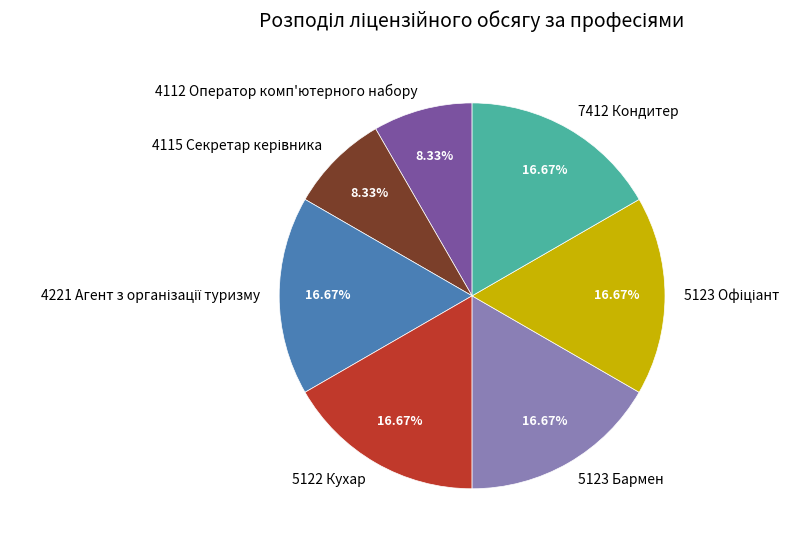

True or false: 5123 Бармен accounts for 17% of the total.

True